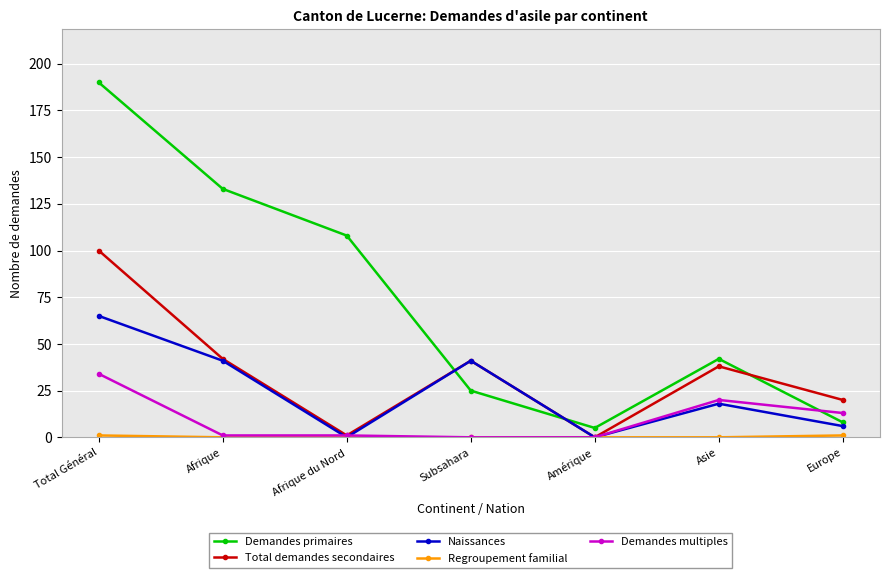

At which category is the sum across all series the highest?

Total Général